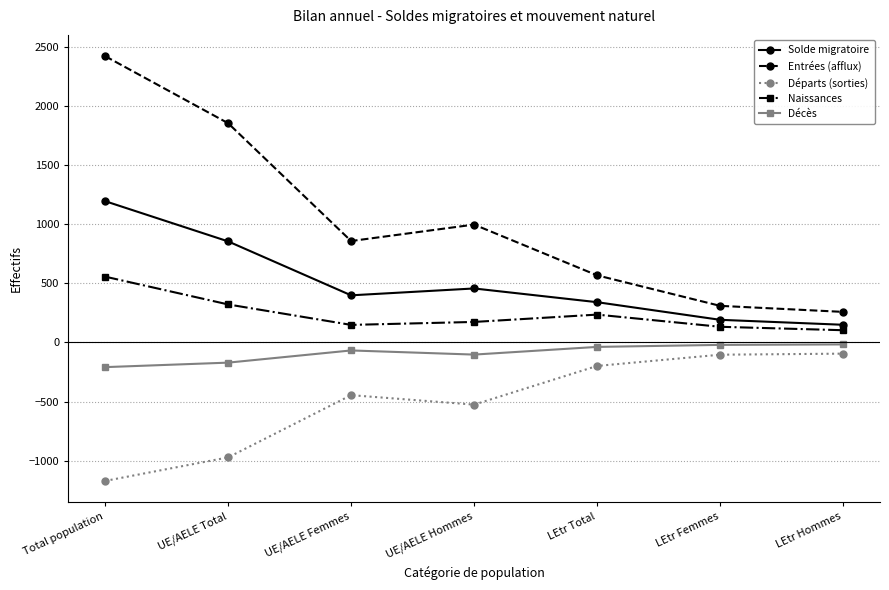

At which category does the chart reach its peak across all series?

Total population